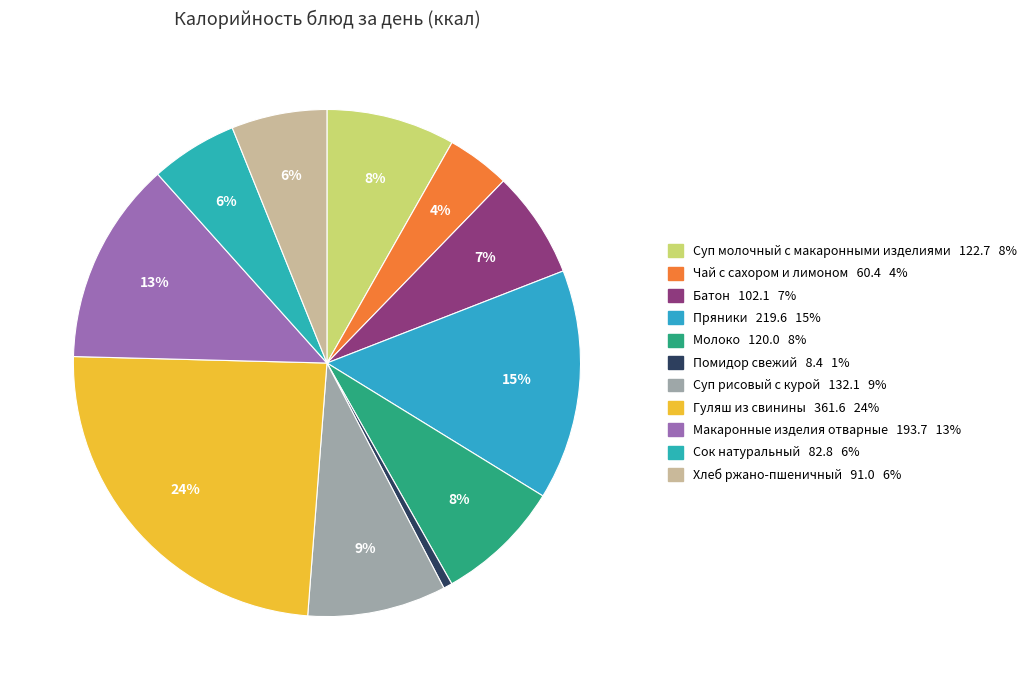

Which category has the smallest portion of the pie?

Помидор свежий